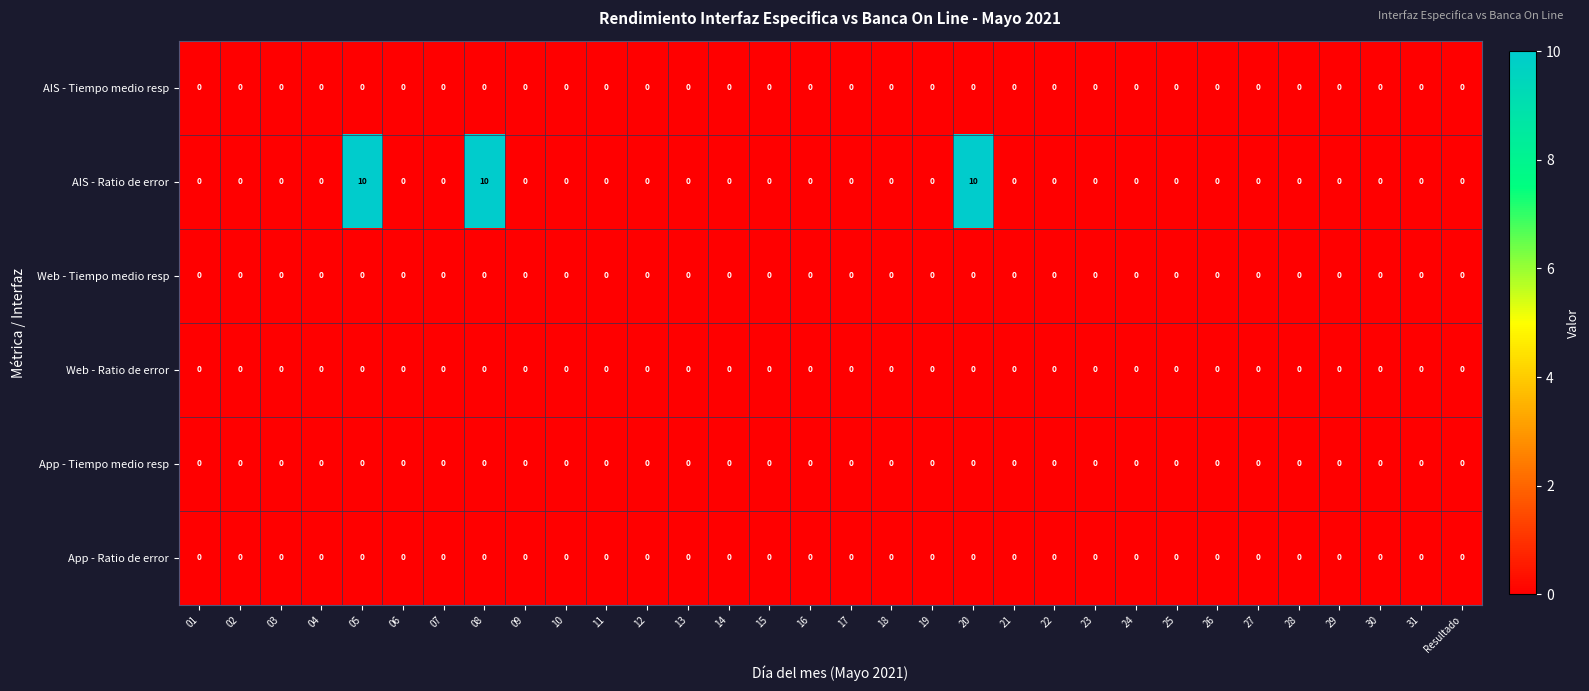

Which series has the largest range (max minus min)?

AIS - Ratio de error